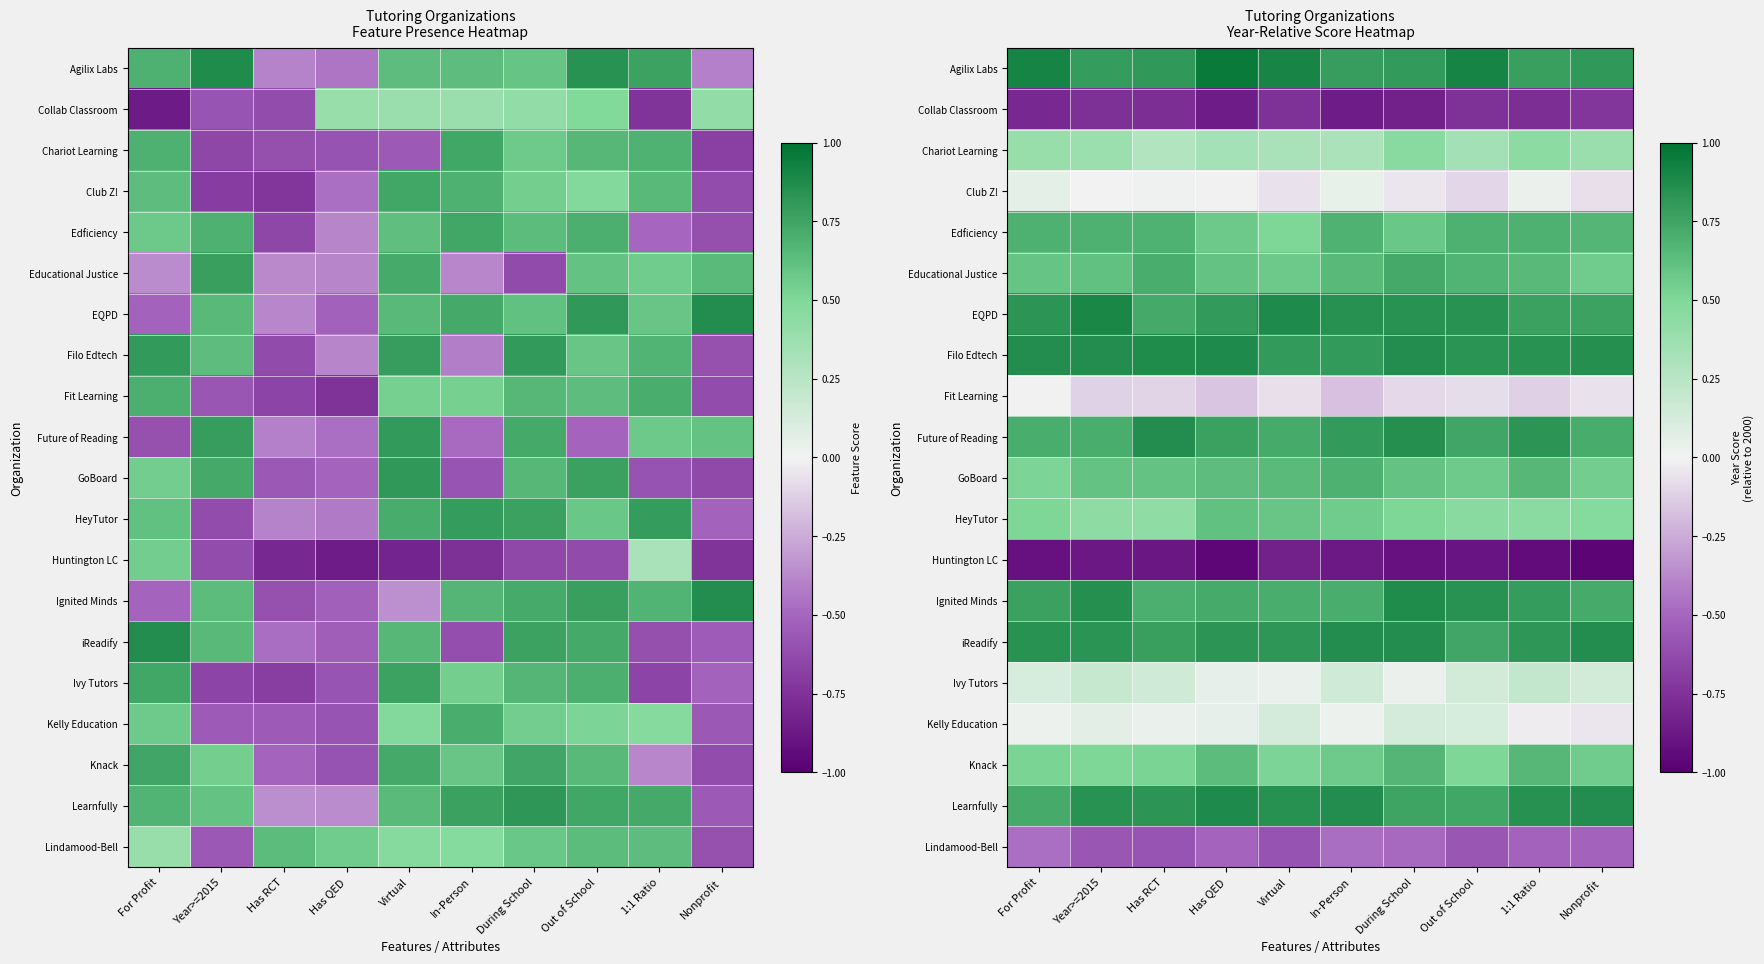

Which category has the highest value across all series?

Has QED